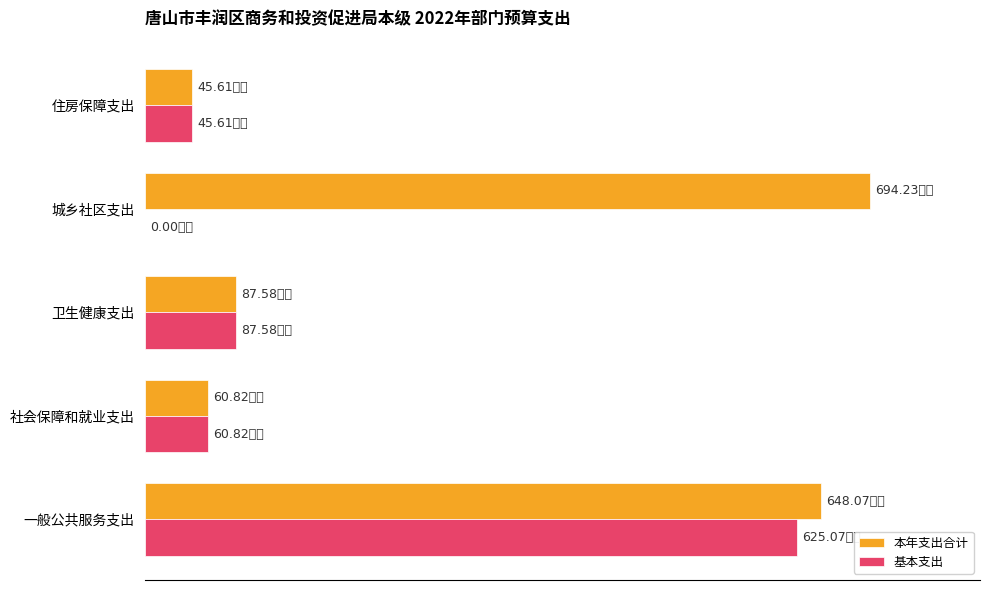

What are all the series names shown in the legend?

本年支出合计, 基本支出